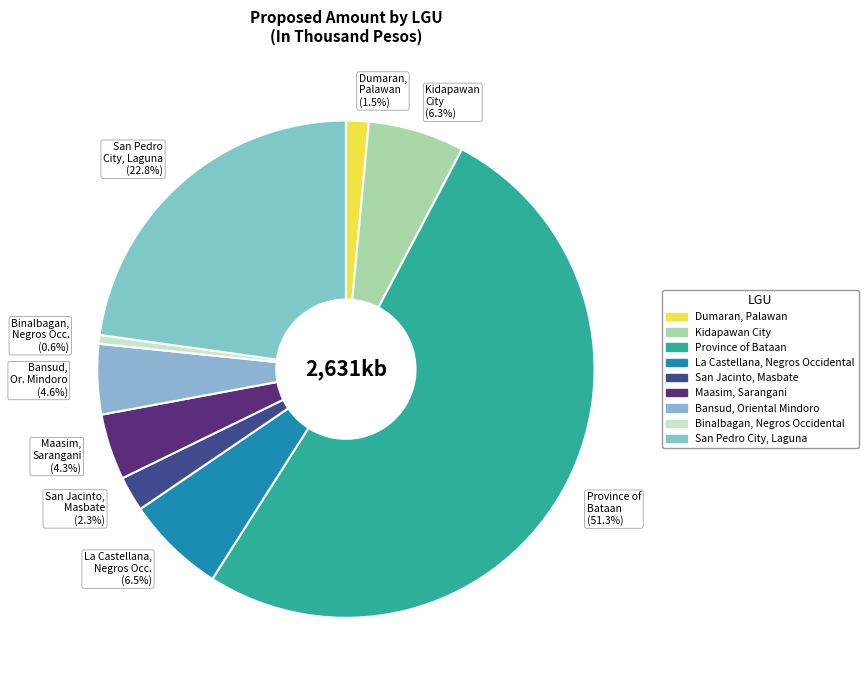

To the nearest percent, what is the combined percentage of Maasim, Sarangani and San Pedro City, Laguna?

27%